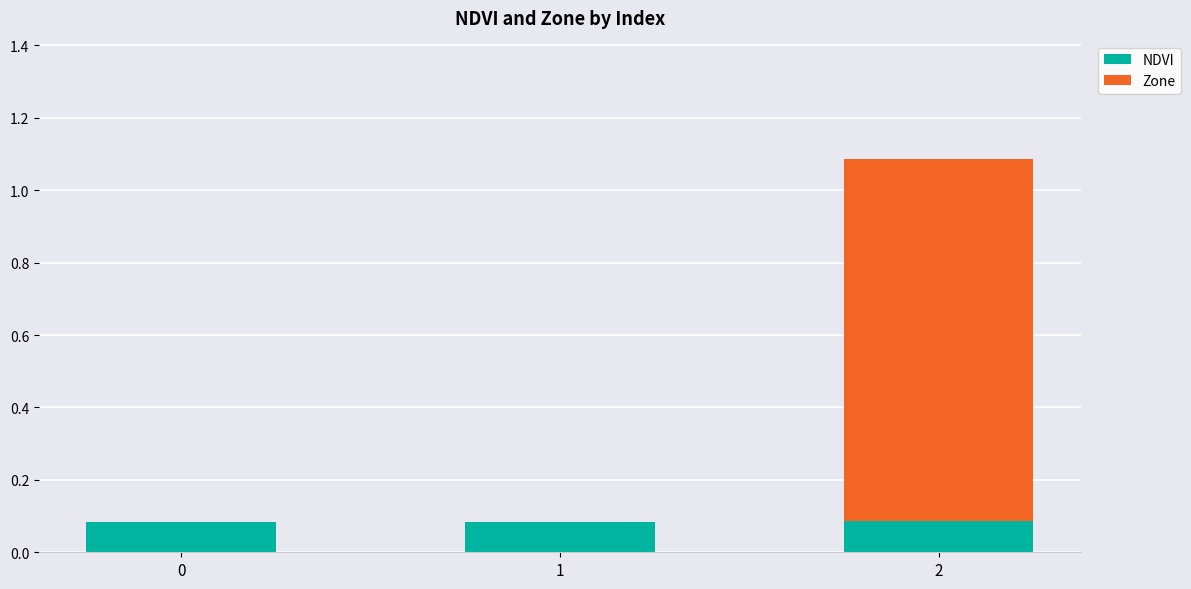

What is the total value across all series at 2?

1.1